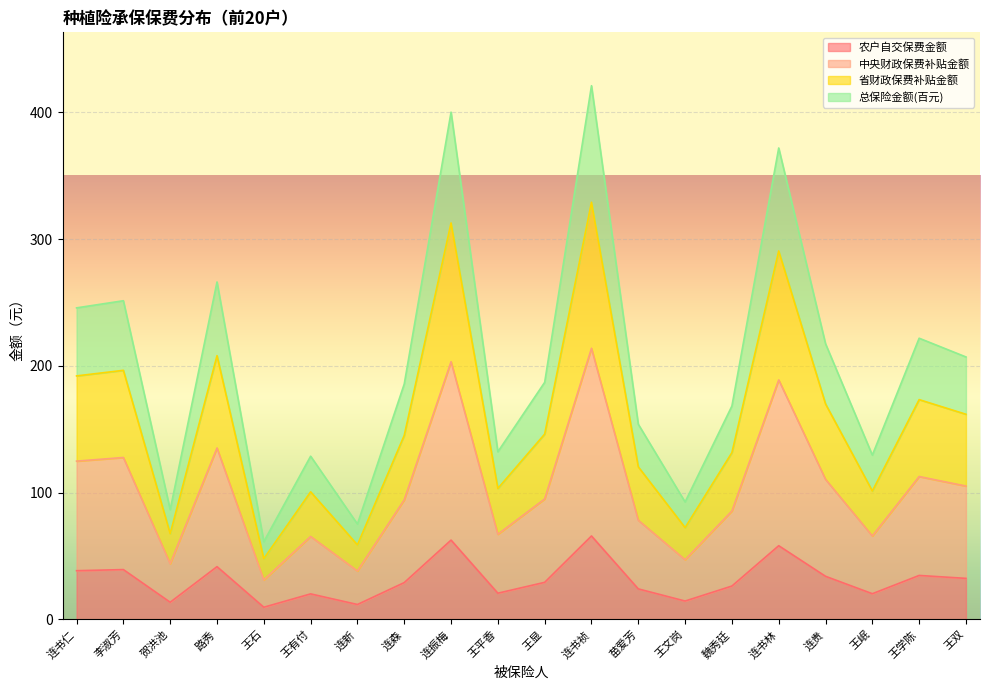

What are all the series names shown in the legend?

农户自交保费金额, 中央财政保费补贴金额, 省财政保费补贴金额, 总保险金额(百元)